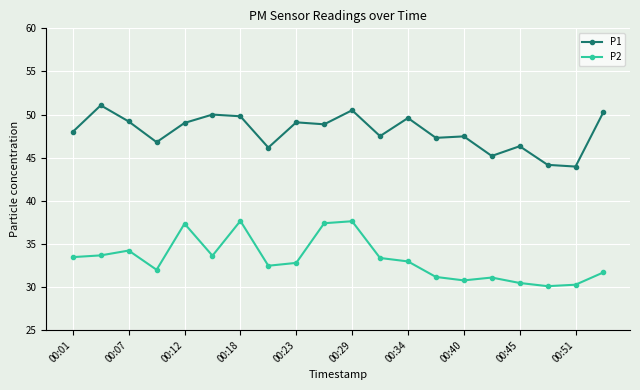

What is the smallest value displayed?

30.1